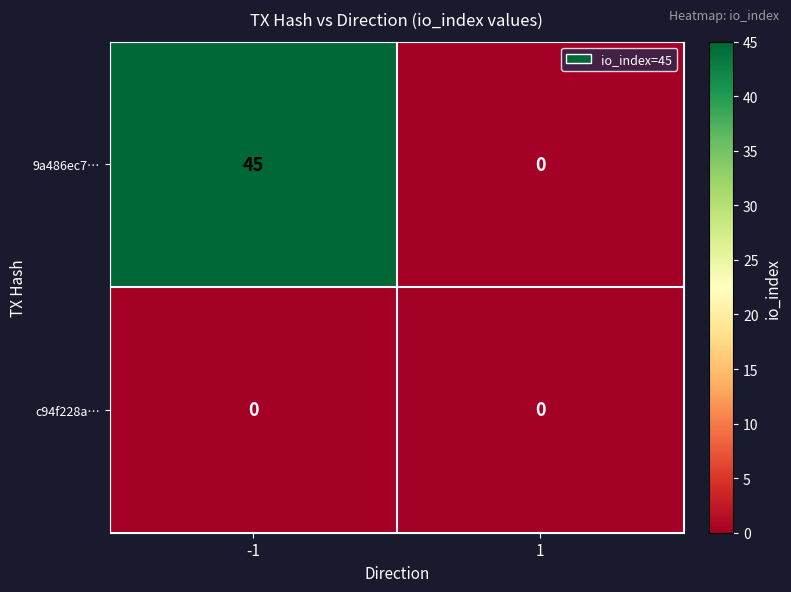

Which series has the widest spread of values?

9a486ec7…